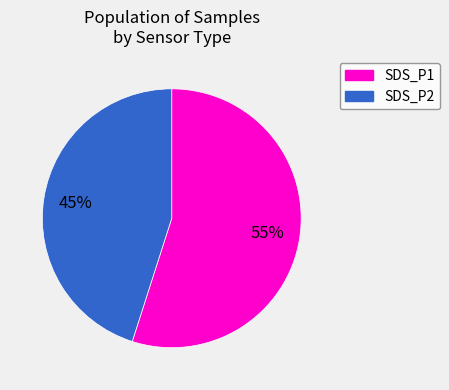

Does any single category account for the majority?

Yes